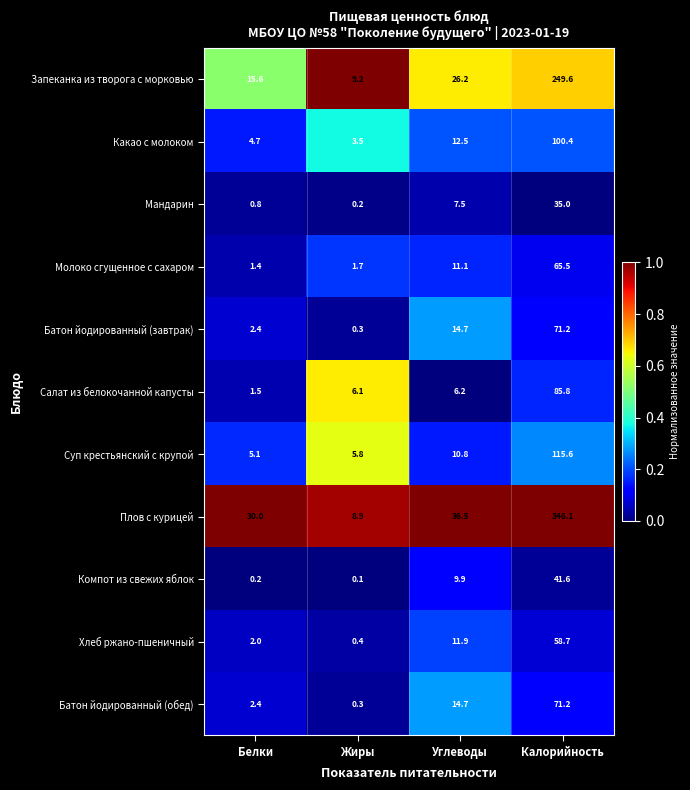

List the labels in order of Запеканка из творога с морковью value, largest first.

Калорийность, Углеводы, Белки, Жиры